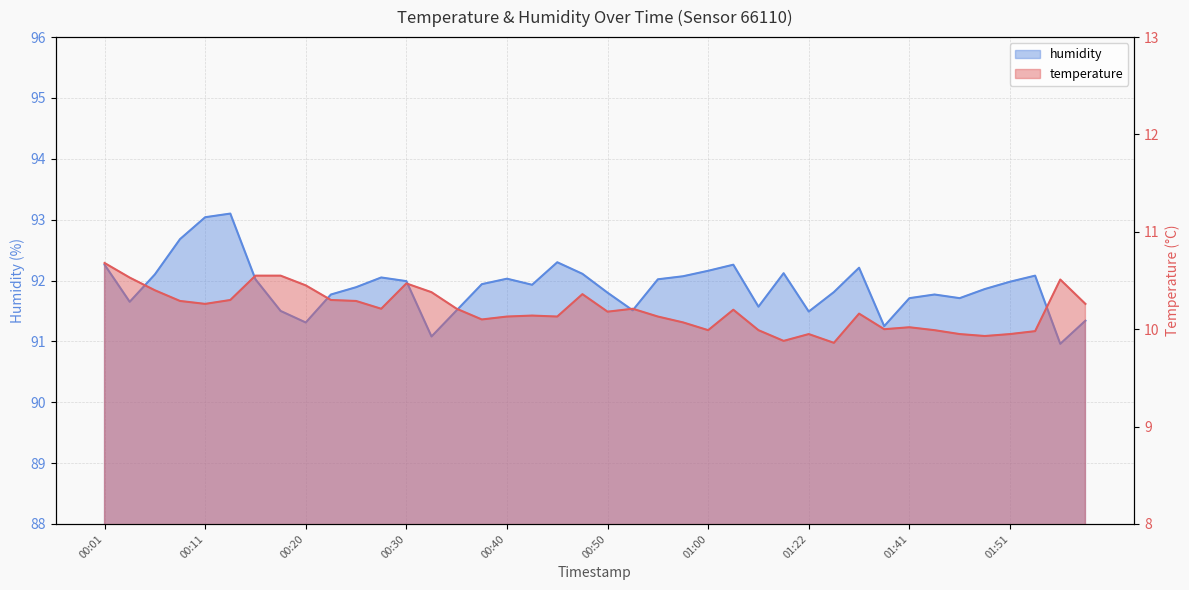

At which label is humidity closest to 92?

00:30